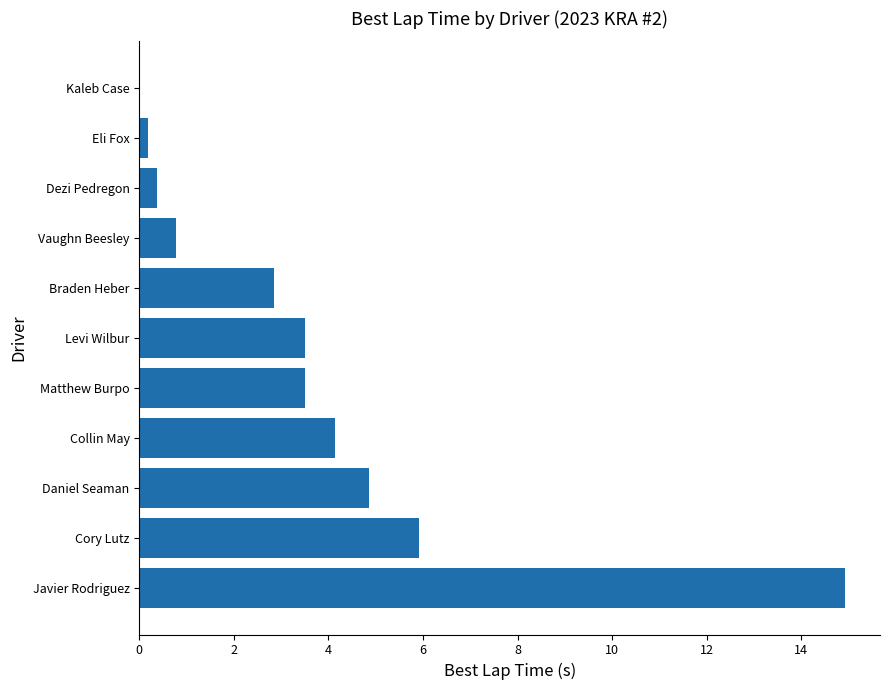

What is the sum of the values at Dezi Pedregon and Cory Lutz?

6.3